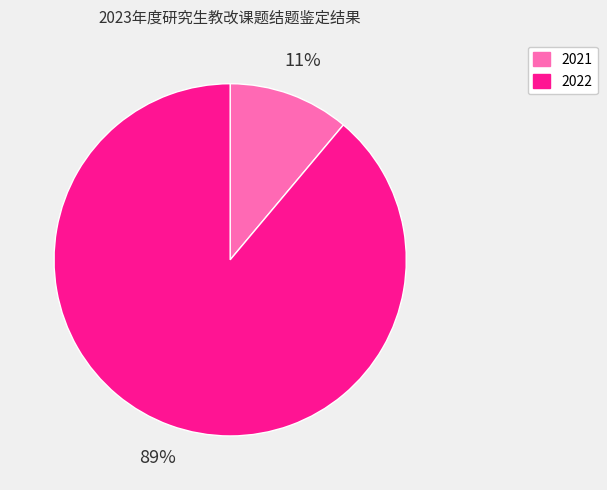

Which category has the biggest portion of the pie?

2022